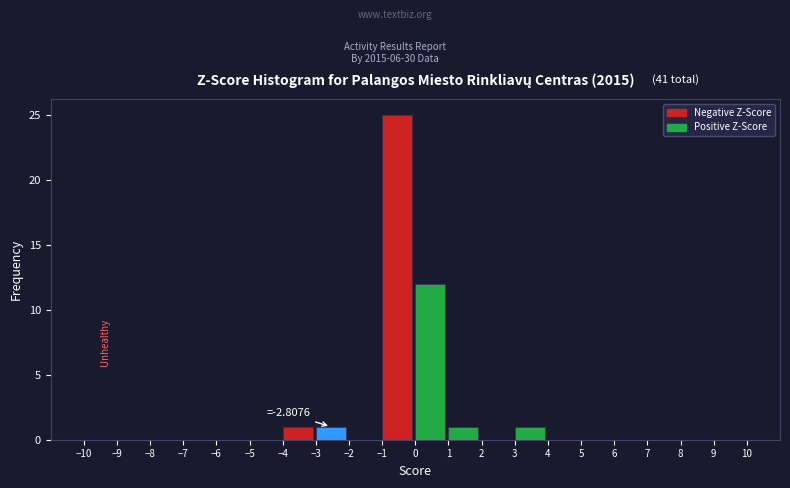

Which range on the x-axis has the tallest bar?

-1 to 0